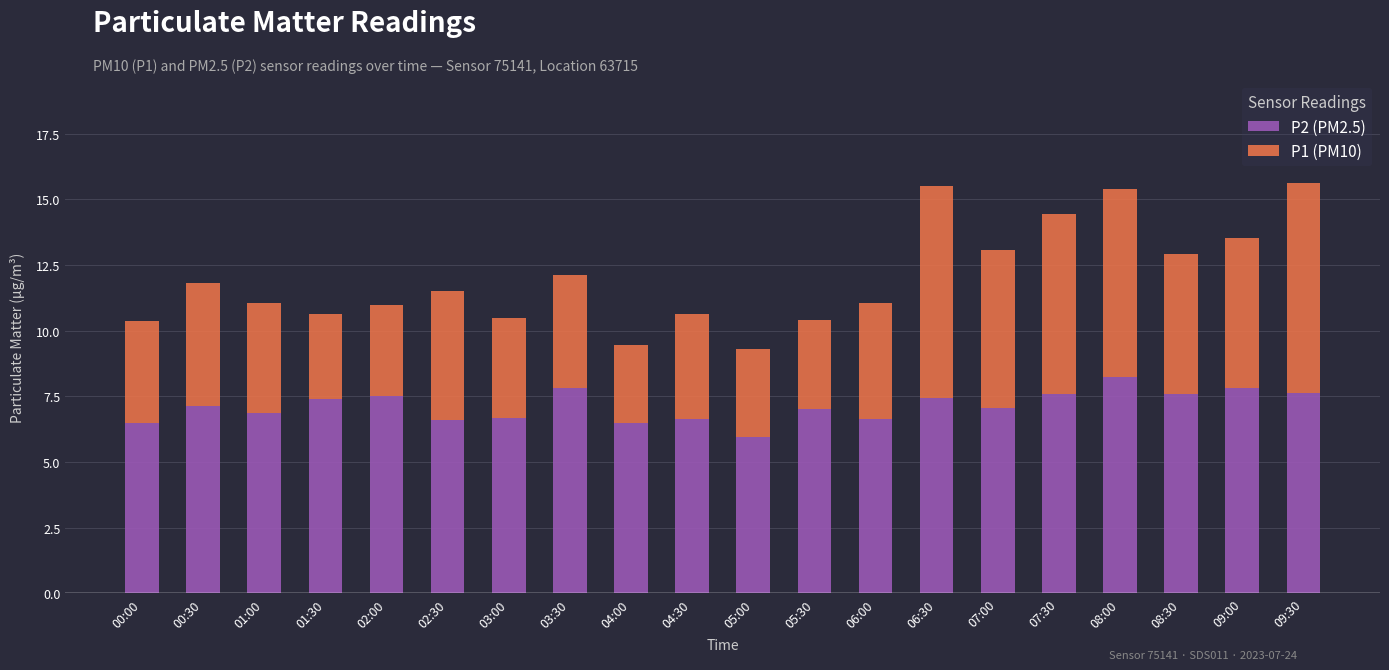

What is the sum of the P2 (PM2.5) values at 03:30 and 08:30?

15.4